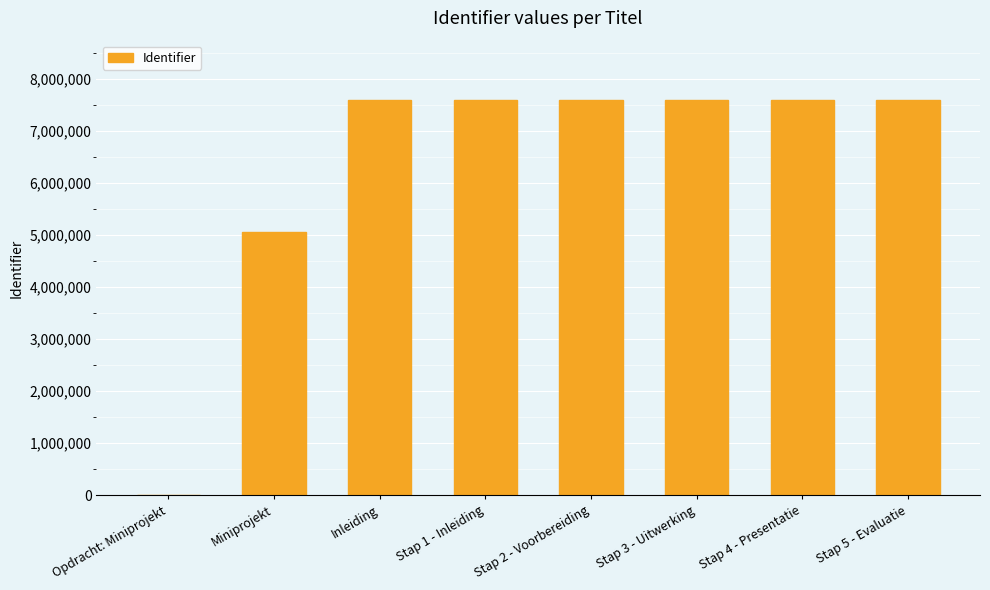

What is the difference between the values at Stap 3 - Uitwerking and Stap 1 - Inleiding?

5